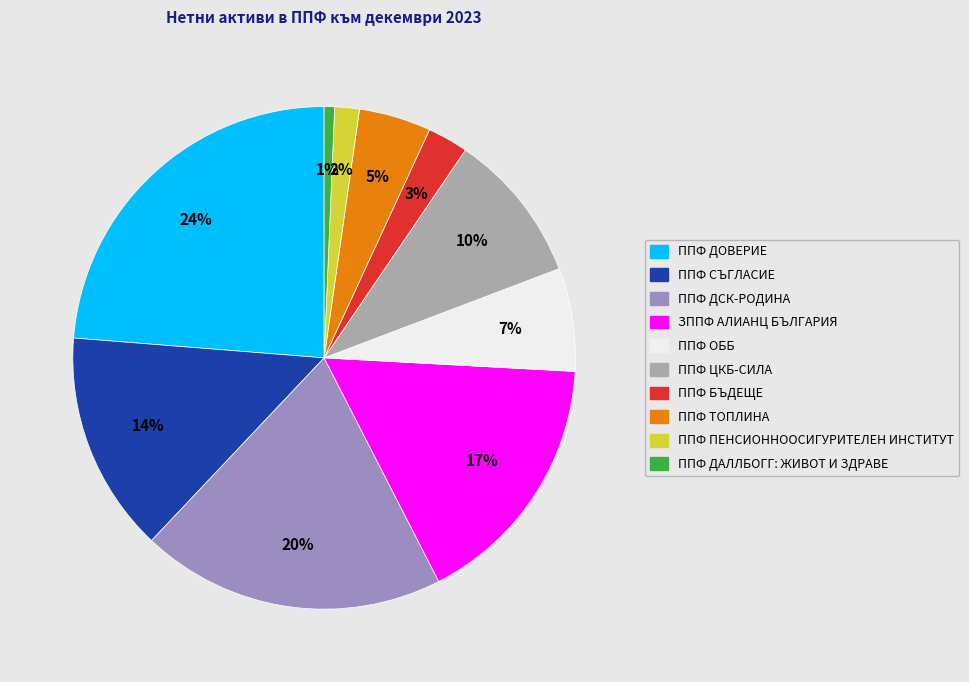

Rank the categories by value from highest to lowest.

ППФ ДОВЕРИЕ, ППФ ДСК-РОДИНА, ЗППФ АЛИАНЦ БЪЛГАРИЯ, ППФ СЪГЛАСИЕ, ППФ ЦКБ-СИЛА, ППФ ОББ, ППФ ТОПЛИНА, ППФ БЪДЕЩЕ, ППФ ПЕНСИОННООСИГУРИТЕЛЕН ИНСТИТУТ, ППФ ДАЛЛБОГГ: ЖИВОТ И ЗДРАВЕ